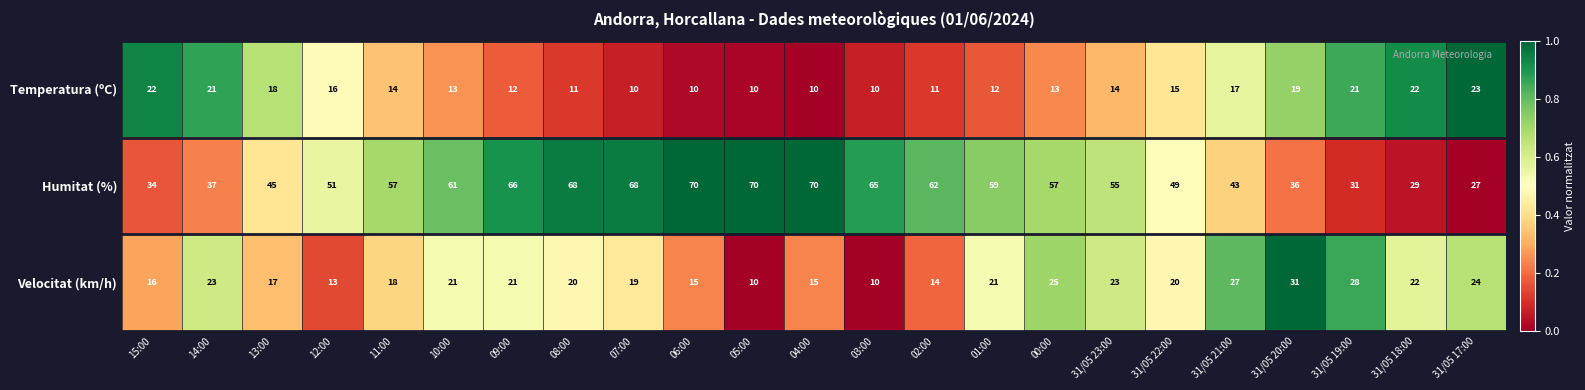

The Velocitat (km/h) series shows 11 at 11:00. True or false?

False